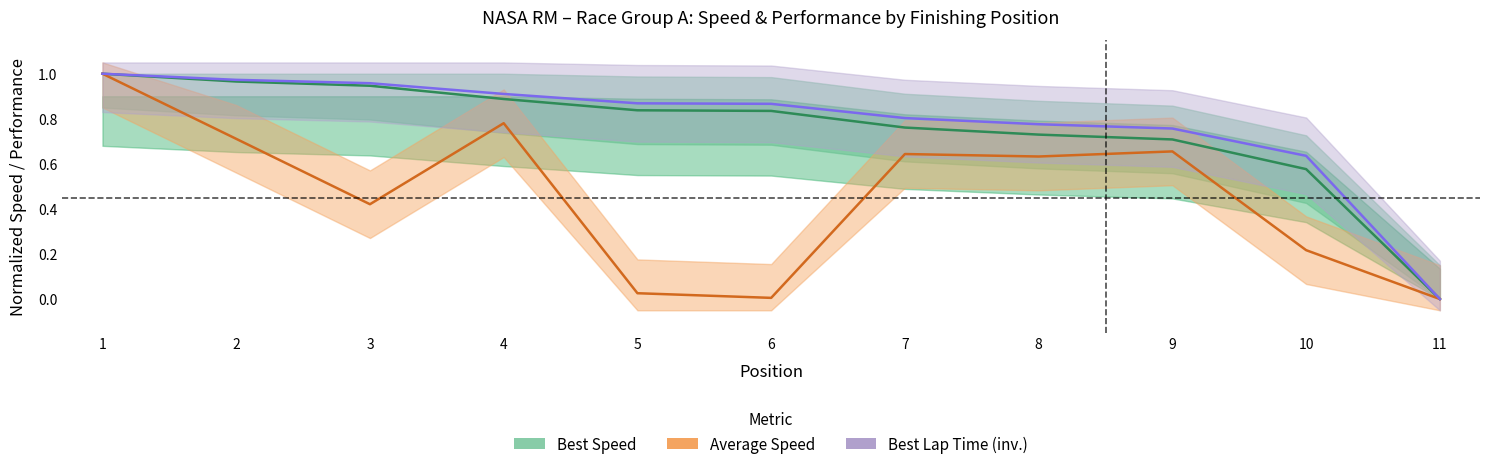

Read the Best Speed value at 4.

0.9